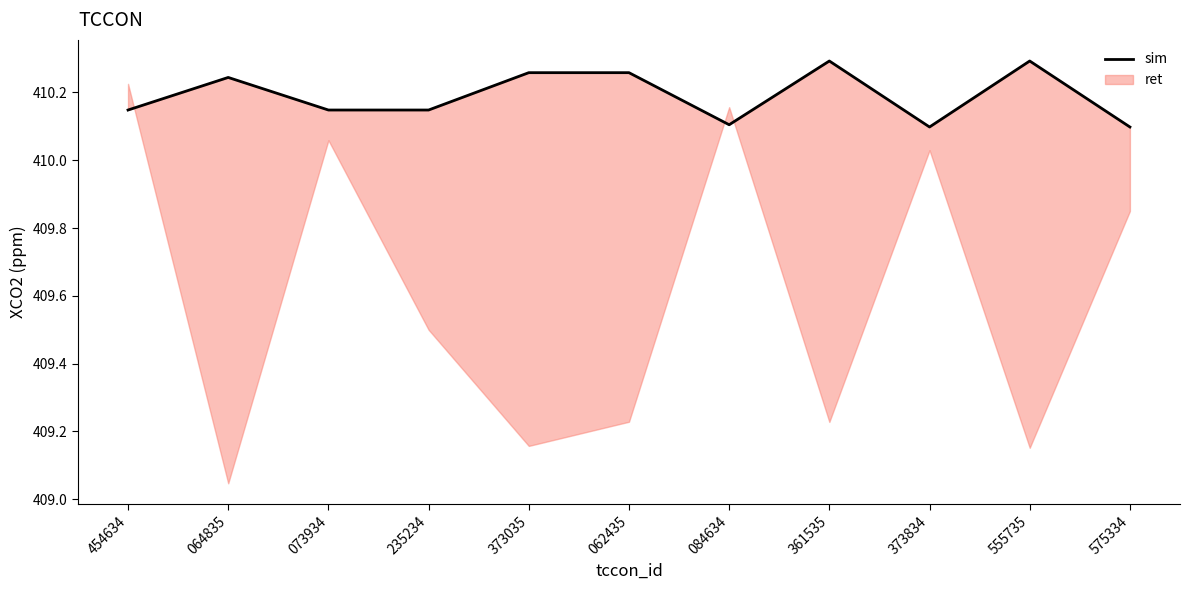

True or false: the data shows 624.7 at 235234.

False